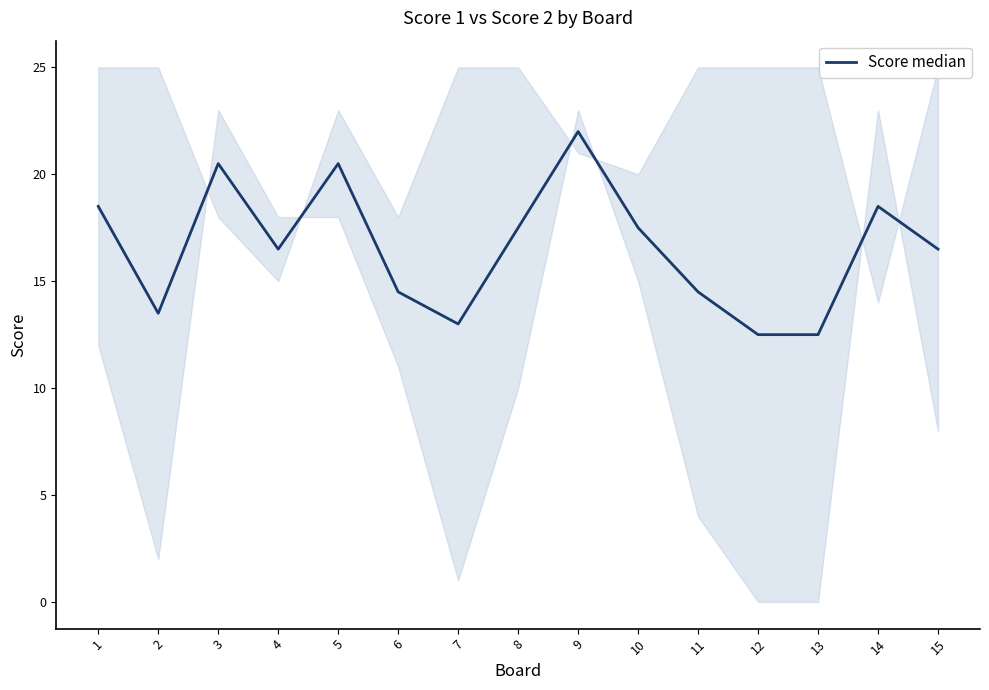

The value at 15 is 9.6. True or false?

False